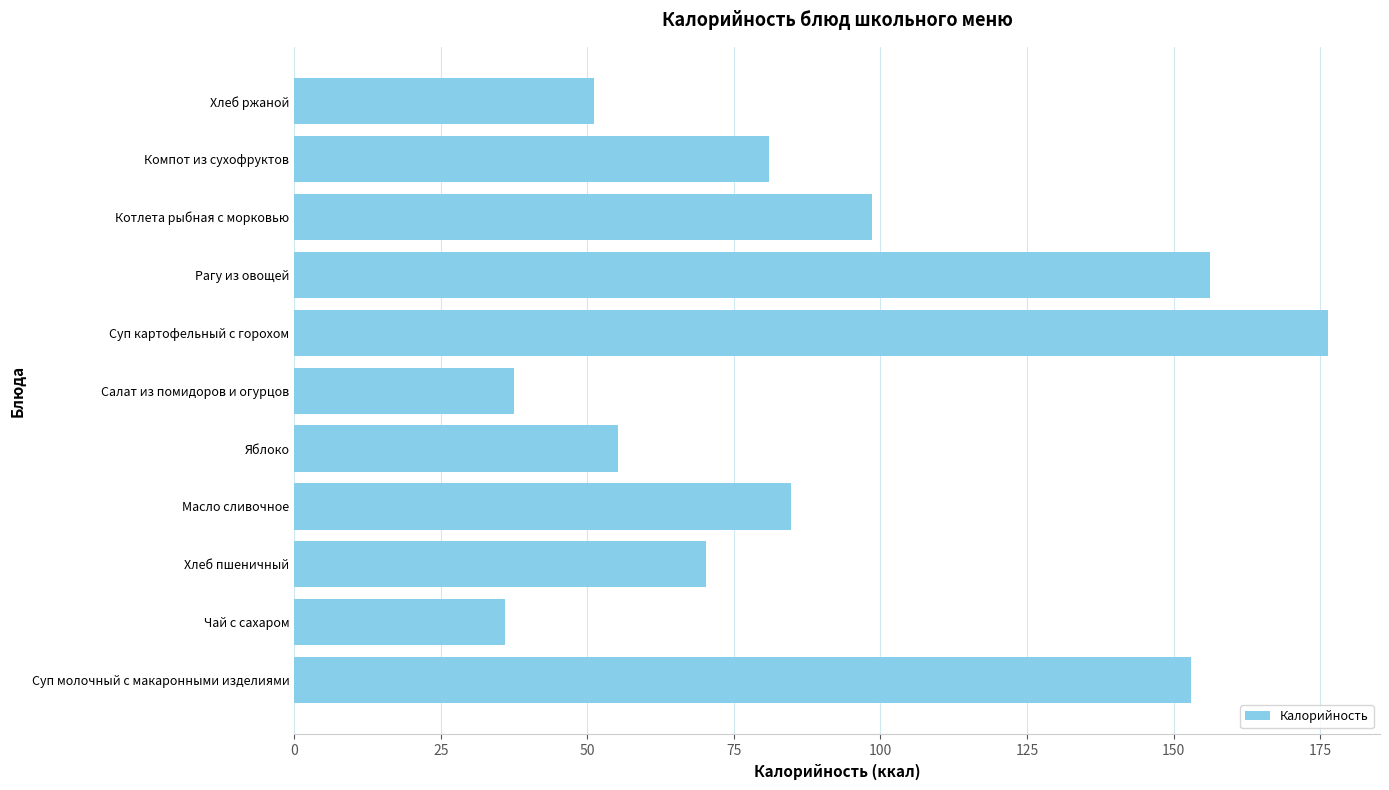

What is the change in value from Масло сливочное to Котлета рыбная с морковью?

+13.8